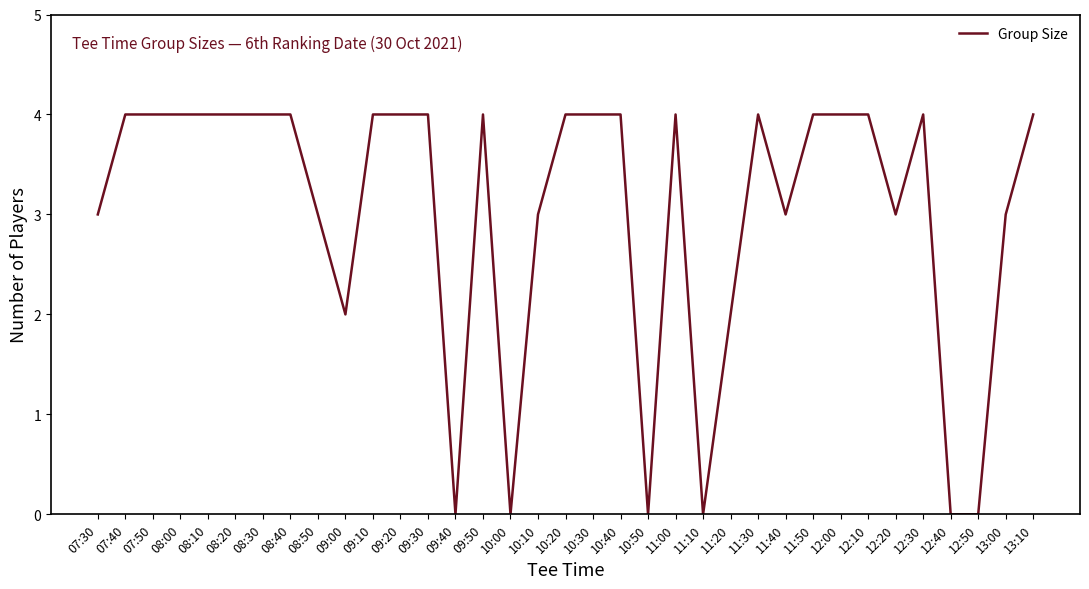

What is the difference between the maximum and minimum values?

4